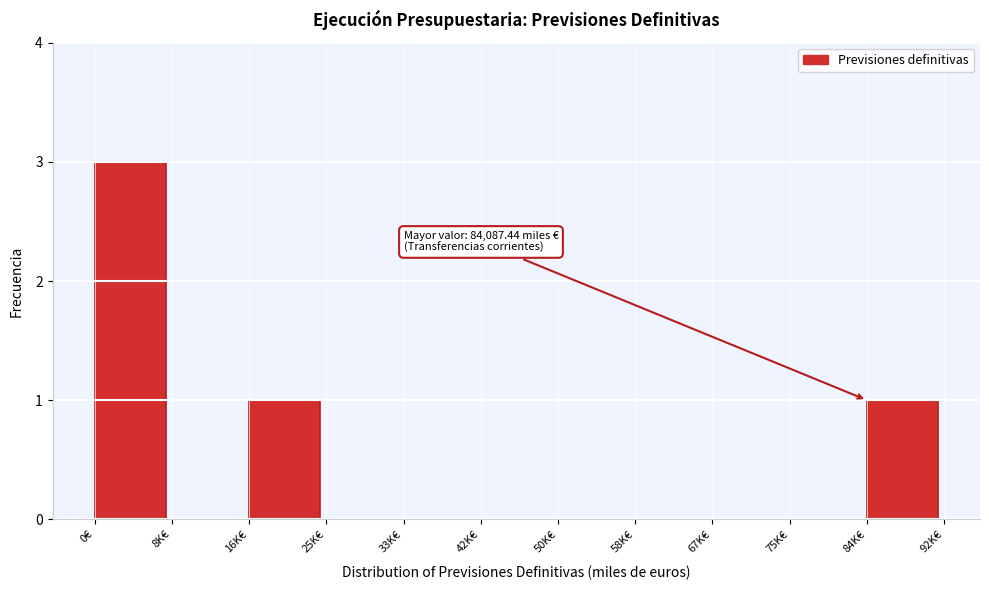

Reading left to right, list all the values displayed in this chart.

0€=3	8K€=0	16K€=1	25K€=0	33K€=0	42K€=0	50K€=0	58K€=0	67K€=0	75K€=0	84K€=1